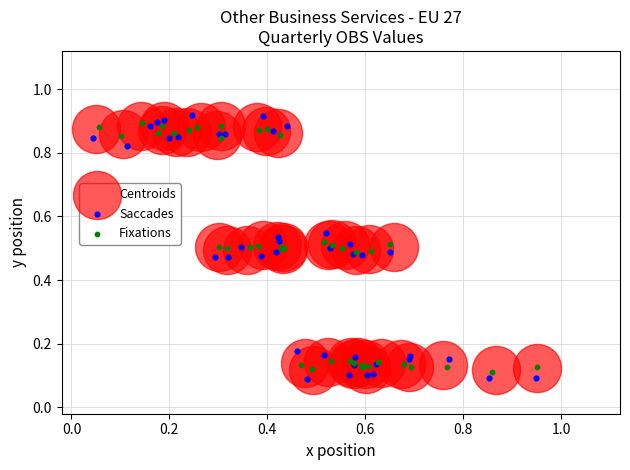

Which series has the widest spread of Y values?

Saccades